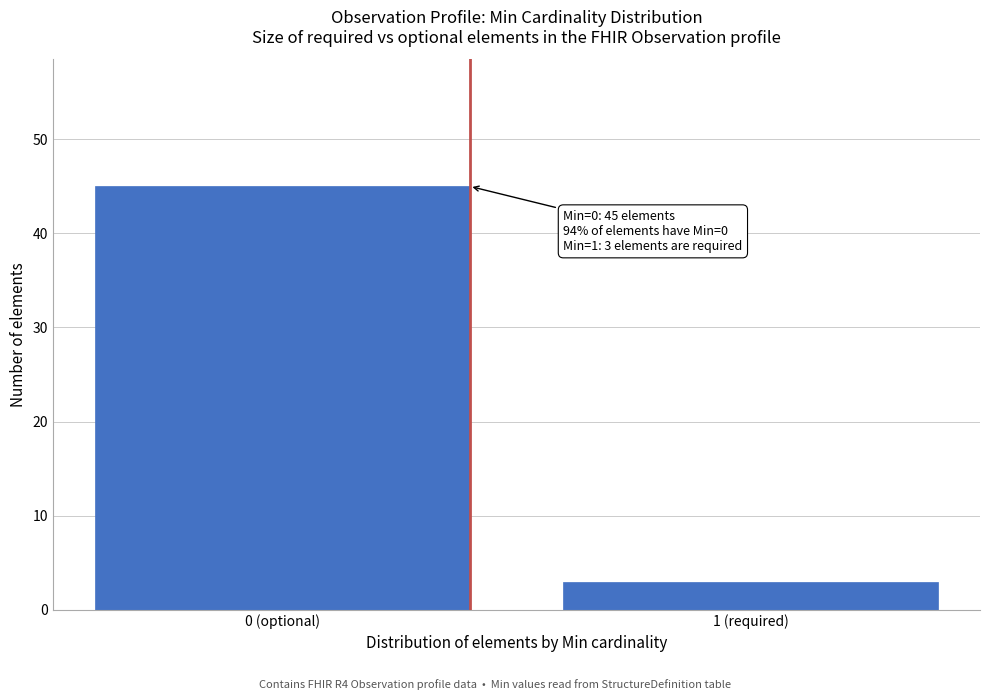

Reading left to right, what are all the values shown in this chart?

45	3